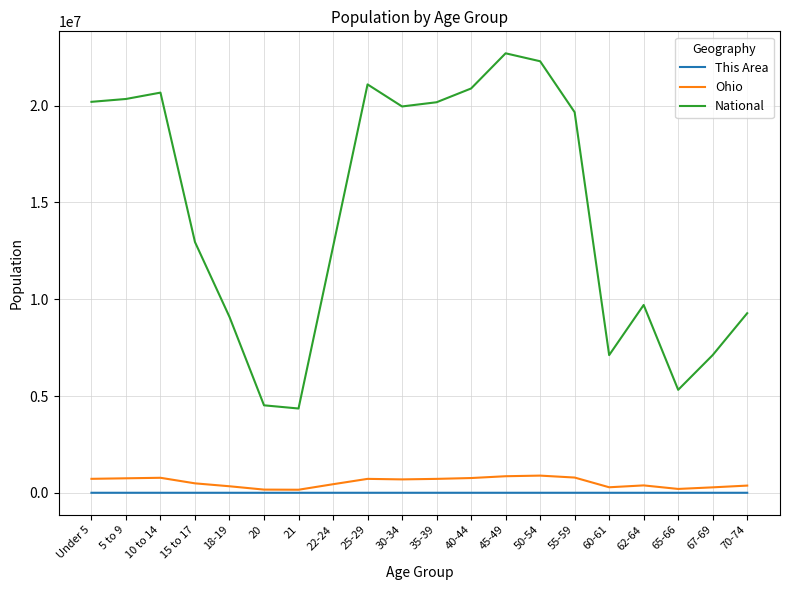

The National series shows 30216904 at 5 to 9. True or false?

False